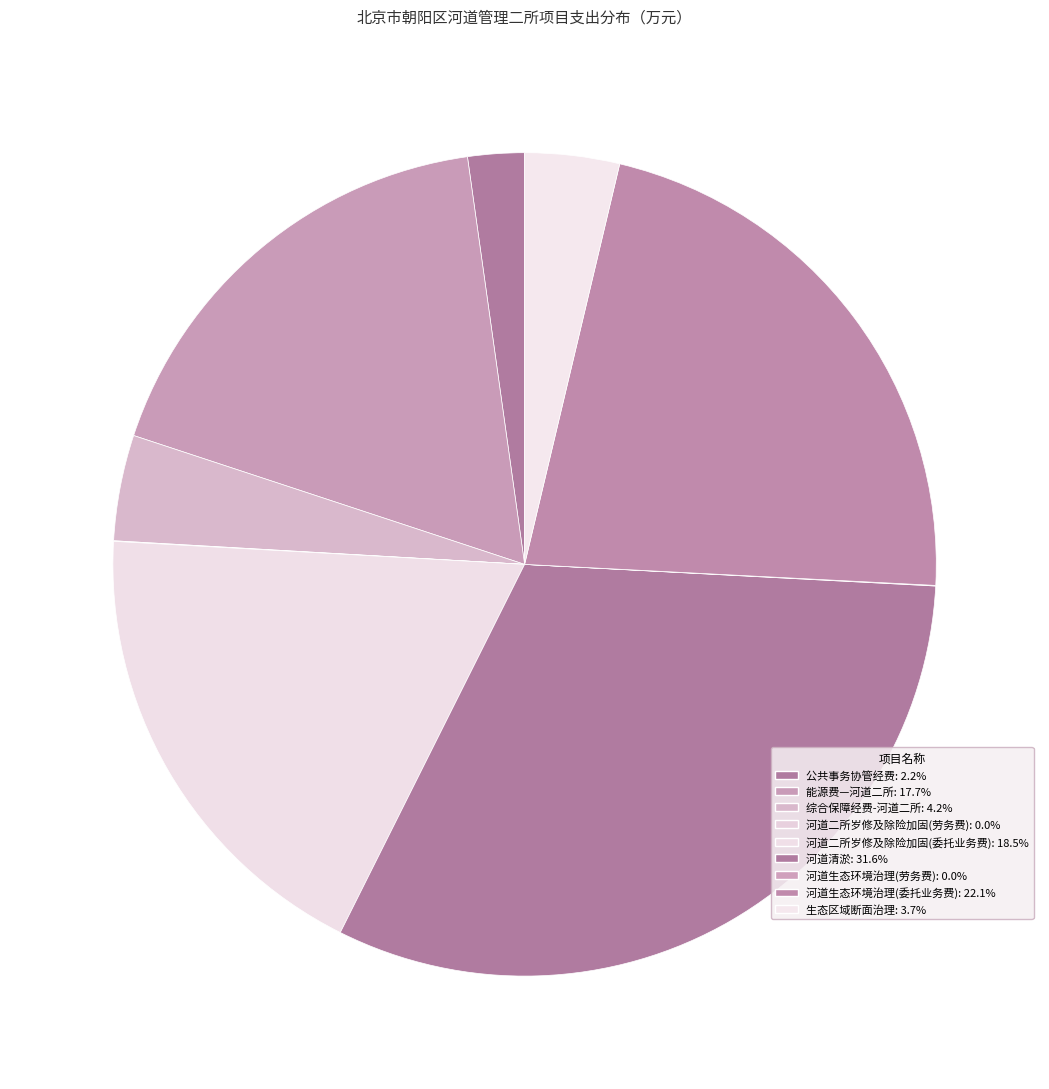

What is the change in value from 河道生态环境治理(委托业务费) to 生态区域断面治理?

-245.5